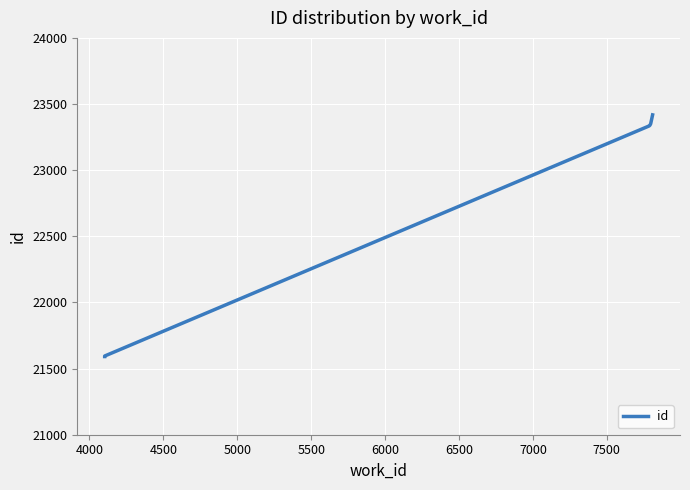

How many lines are shown in the chart?

1